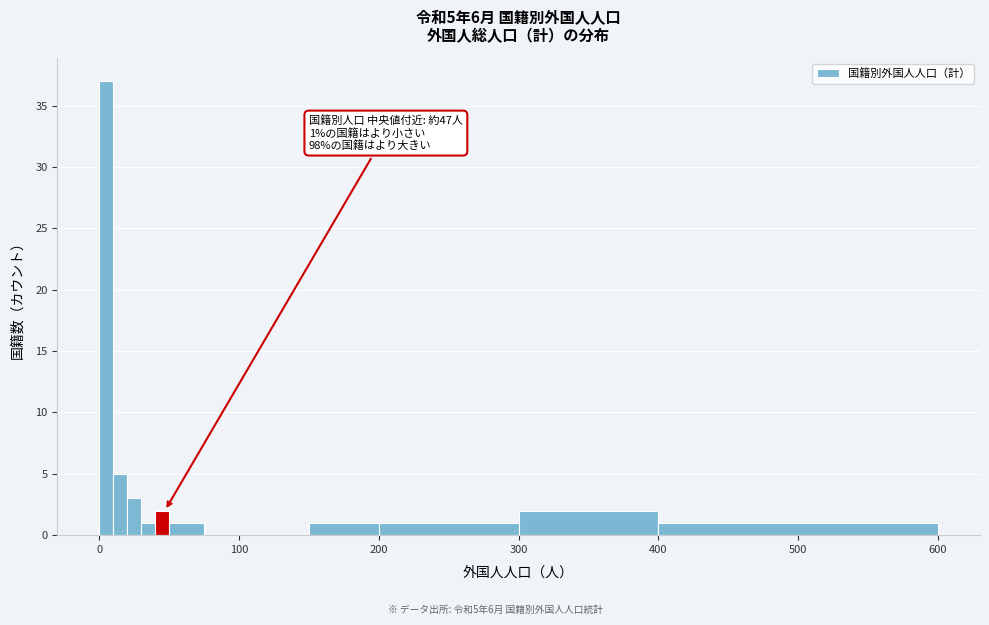

Read against the x-axis, roughly where is the centre of the tallest bar?

10